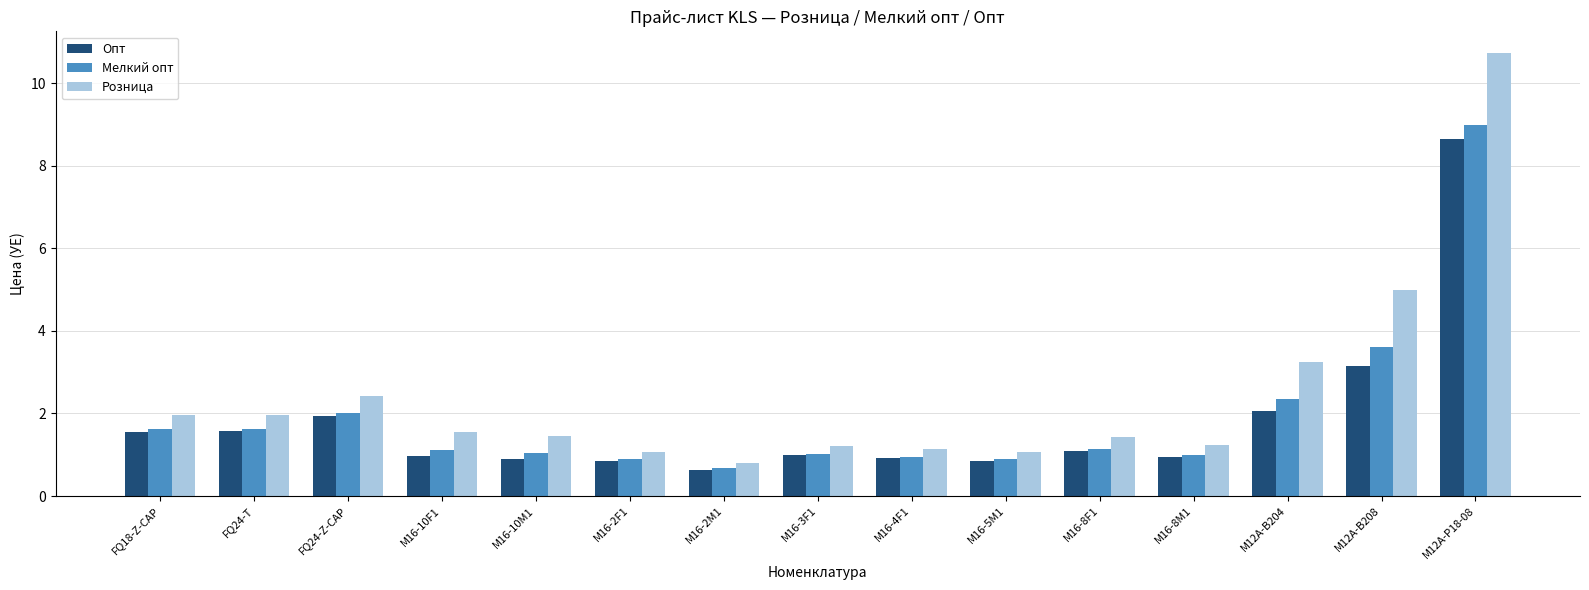

How many bars are there in each group?

3